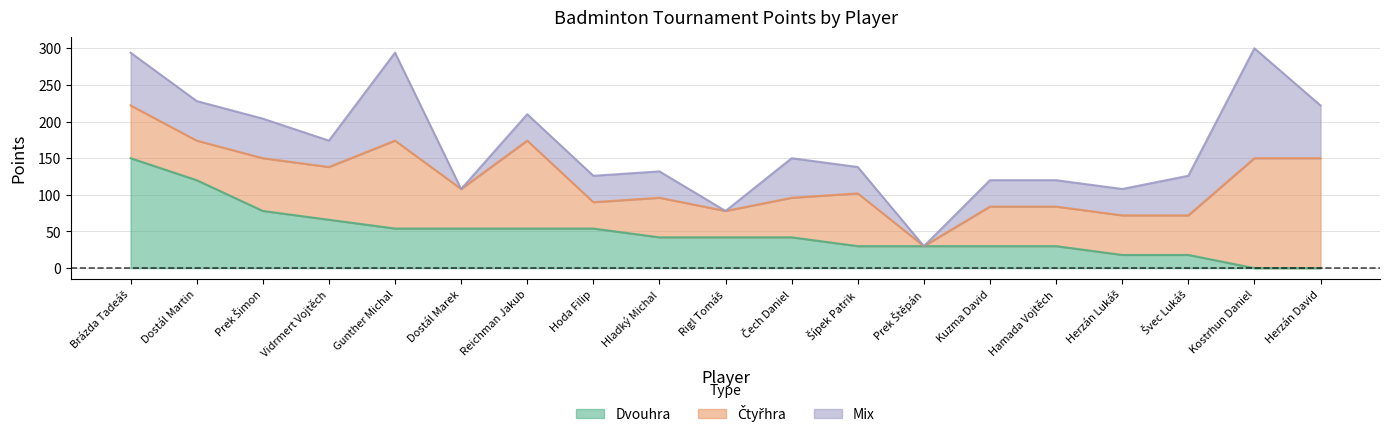

What is the label of the 14th point from the left?

Kuzma David